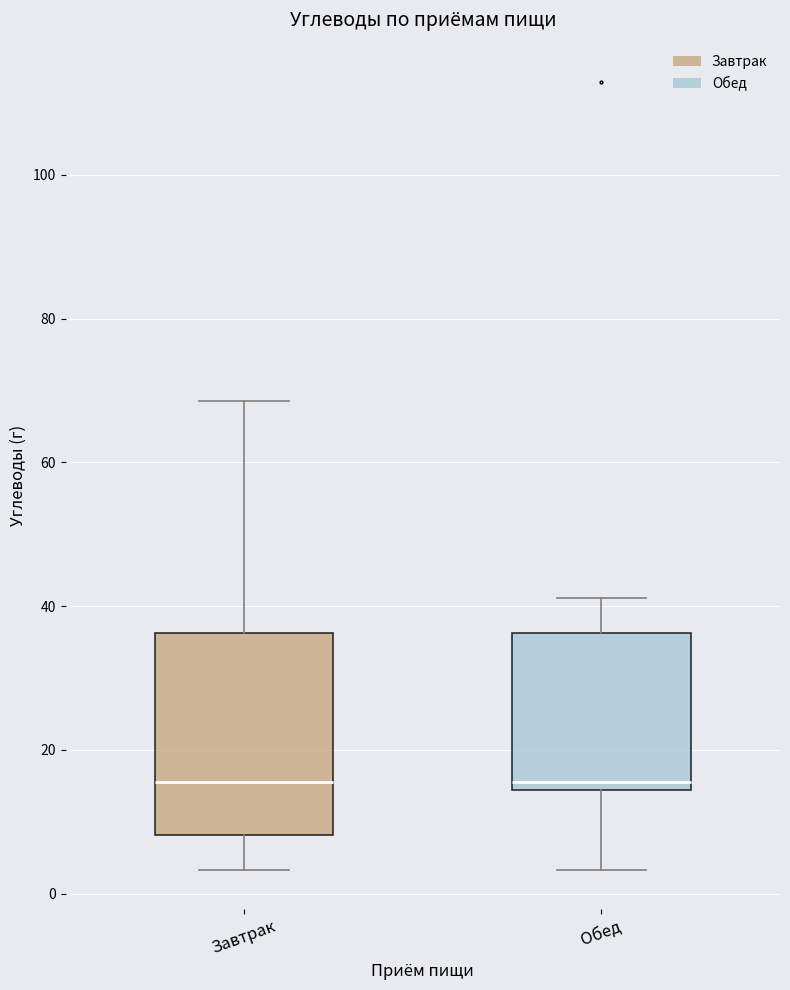

Reading left to right, transcribe this box plot: for each box, give where its median line is, the range the box spans, and where its two whiskers end, as read against the y-axis. The values are not printed on the chart, so give them approximately, as read against the axis.

Завтрак: median 16, box 8 to 36, whiskers 4 to 68
Обед: median 16, box 14 to 36, whiskers 4 to 42